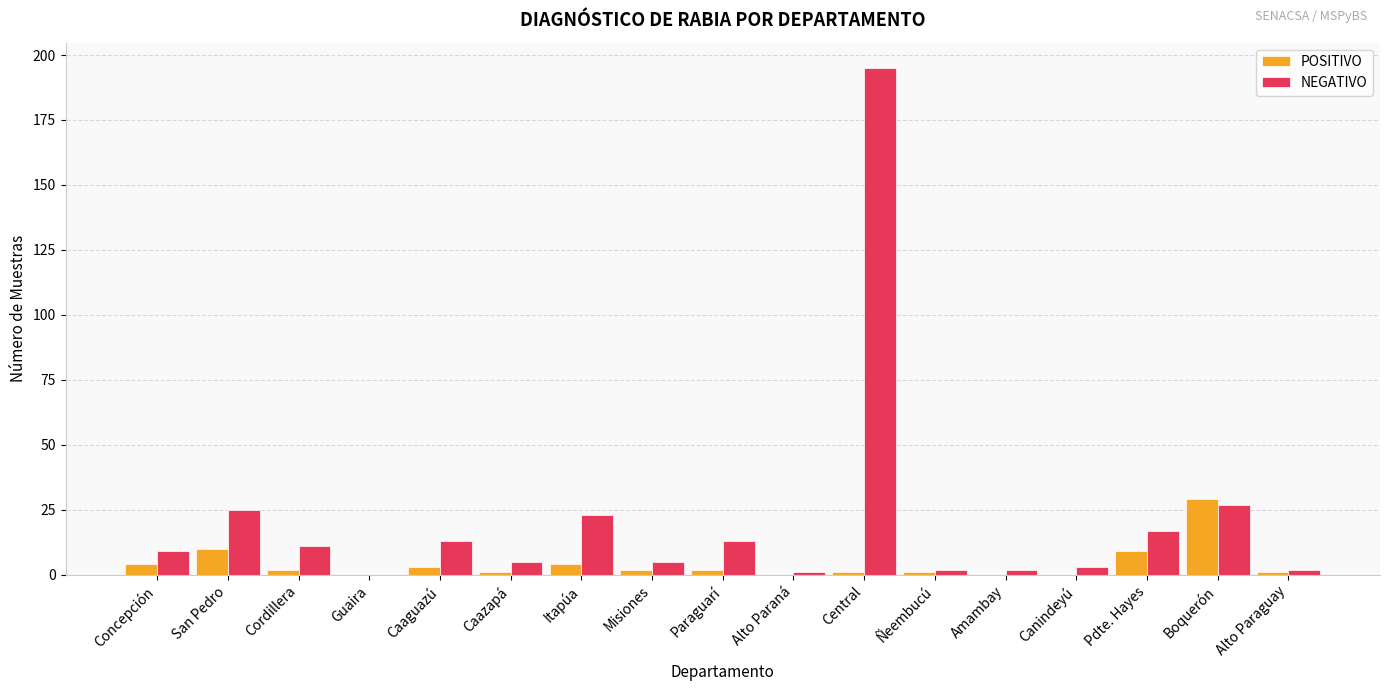

At which label is NEGATIVO closest to 97?

Boquerón